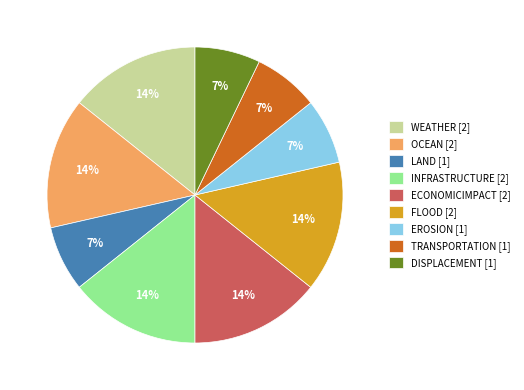

Does ECONOMICIMPACT [2] represent more than half of the total?

No